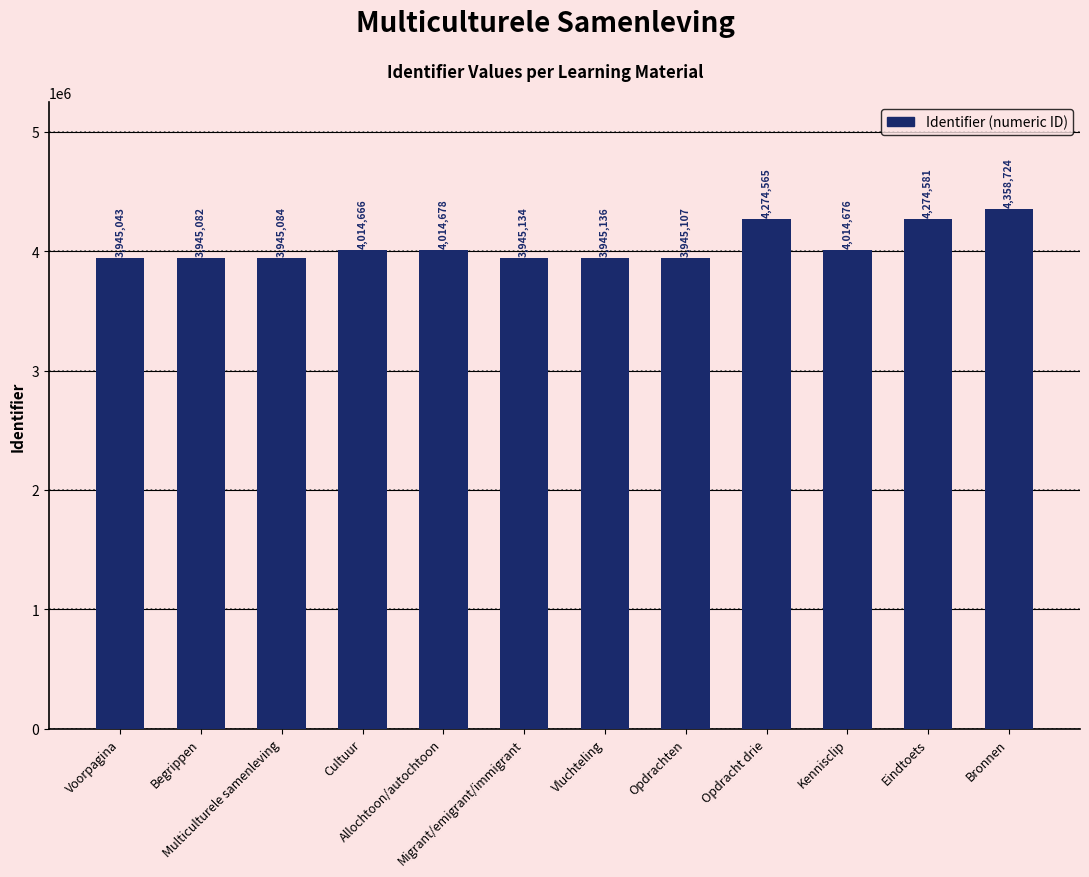

How many categories are shown in the chart?

12